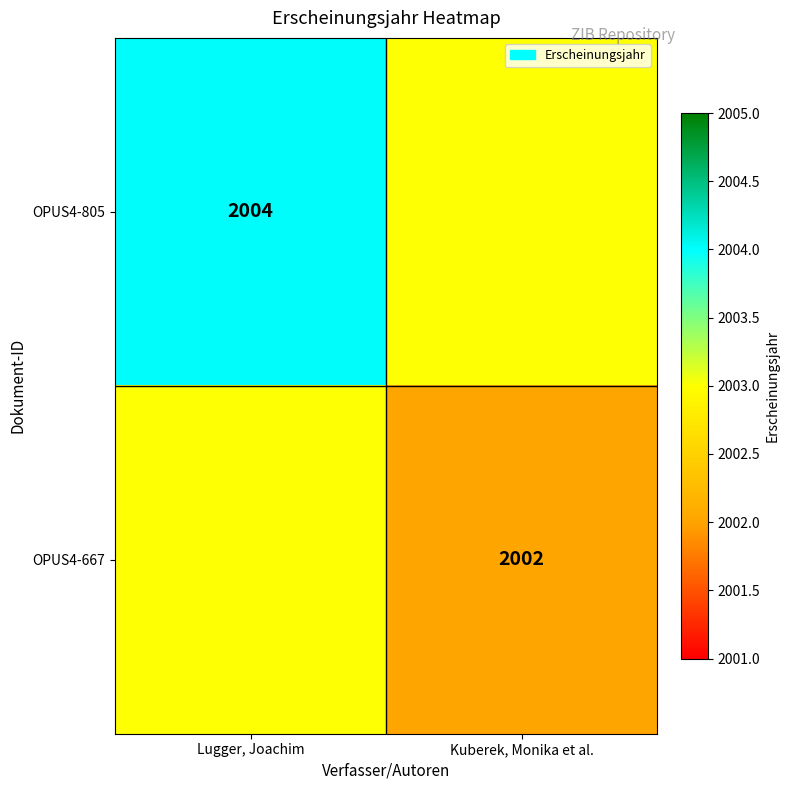

The value of OPUS4-805 at Lugger, Joachim is 721. True or false?

False